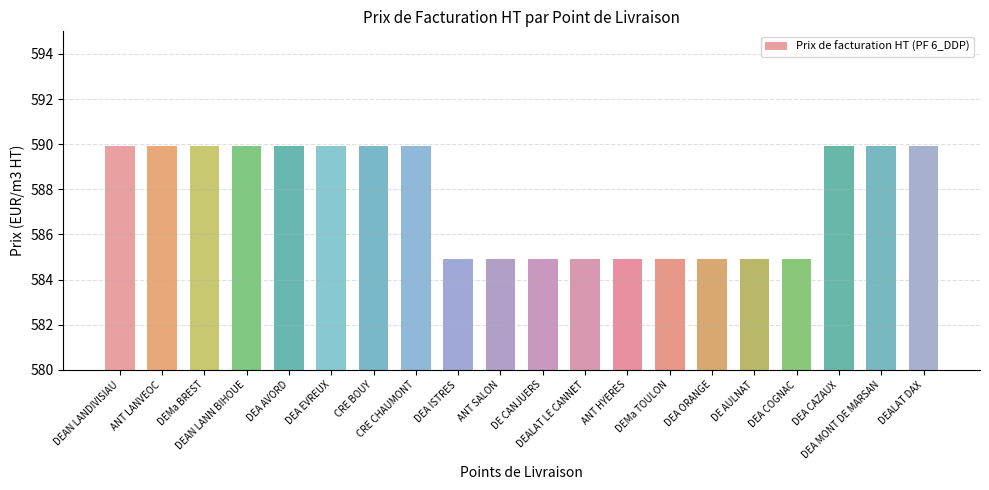

What is the minimum value shown in the chart?

584.9